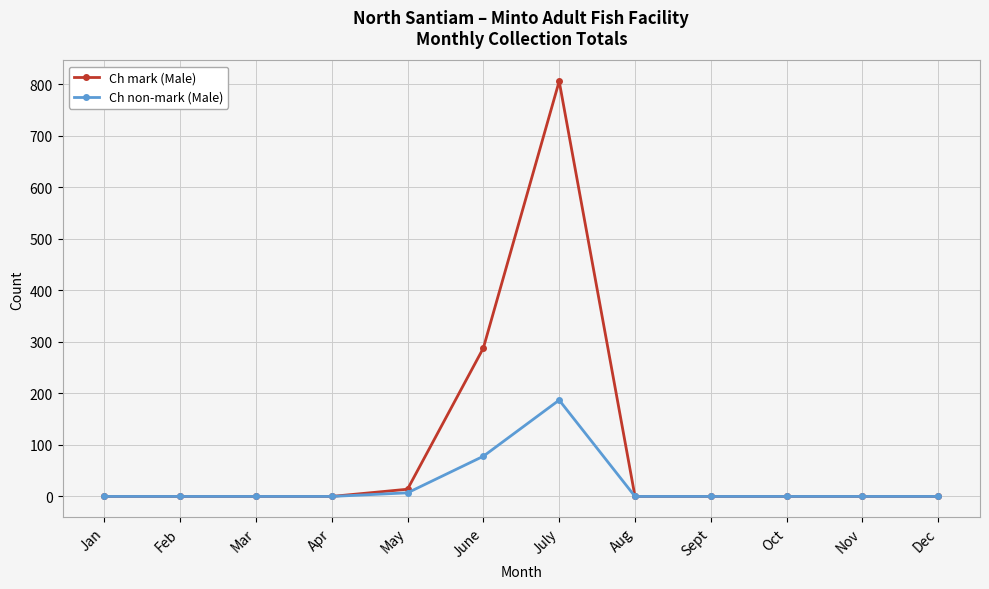

Reading left to right, extract all data points from this chart.

Ch mark (Male): 0	0	0	0	14	288	806	0	0	0	0	0
Ch non-mark (Male): 0	0	0	0	7	78	187	0	0	0	0	0